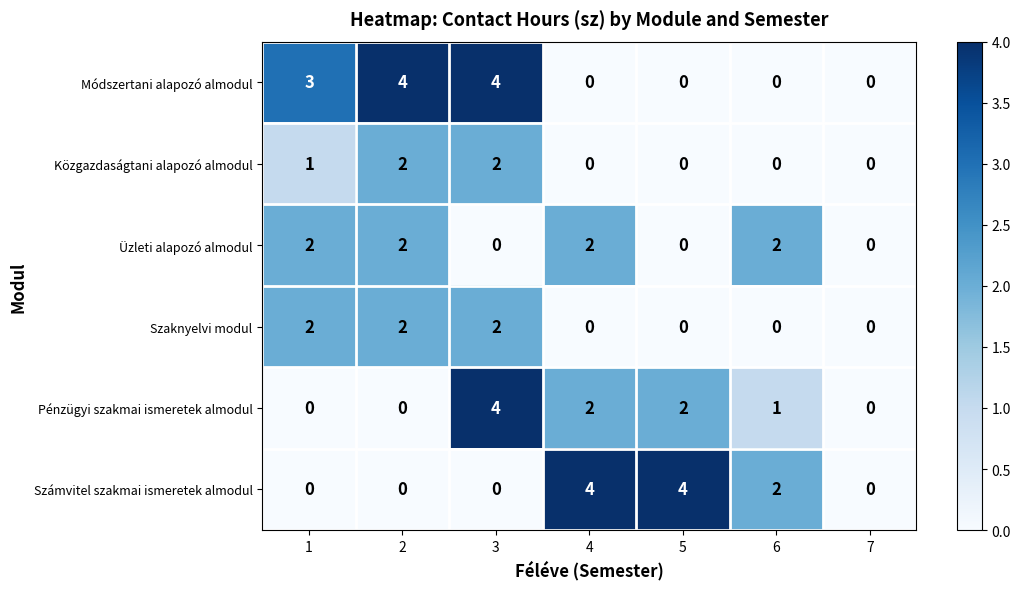

What is the sum of the Üzleti alapozó almodul values at 1 and 2?

4